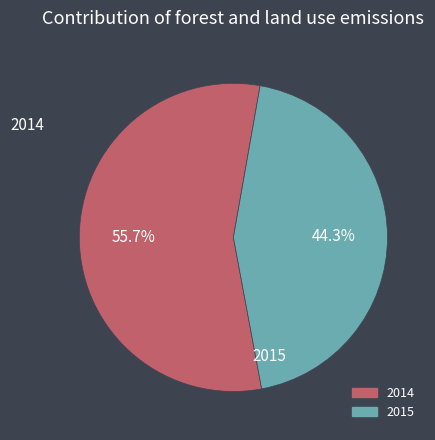

To the nearest percent, what portion does 2015 represent?

44%